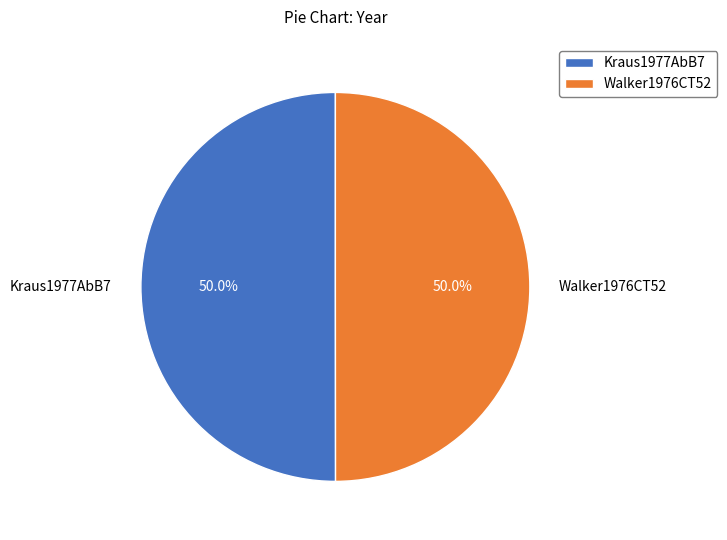

How many segments does this pie chart have?

2